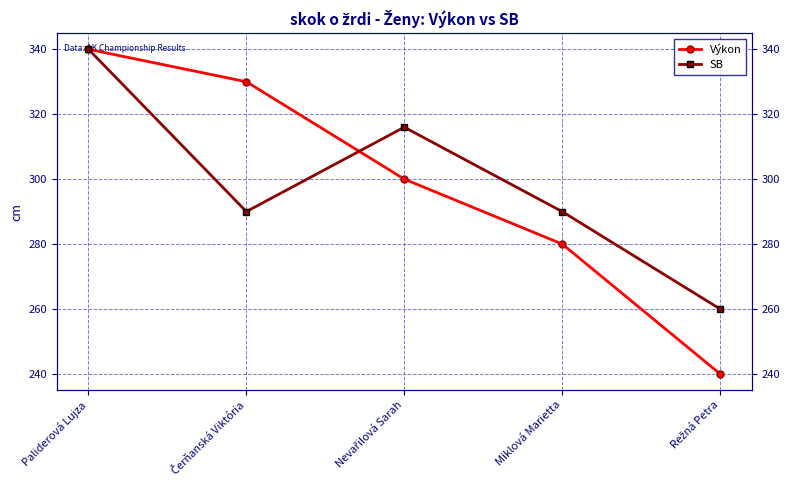

What is the difference between the maximum and minimum values in the Výkon series?

100